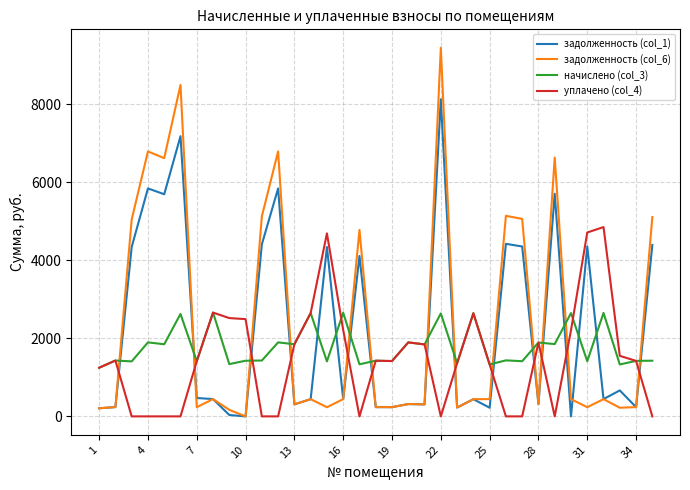

Rank the series by their maximum value, from lowest to highest.

начислено (col_3), уплачено (col_4), задолженность (col_1), задолженность (col_6)